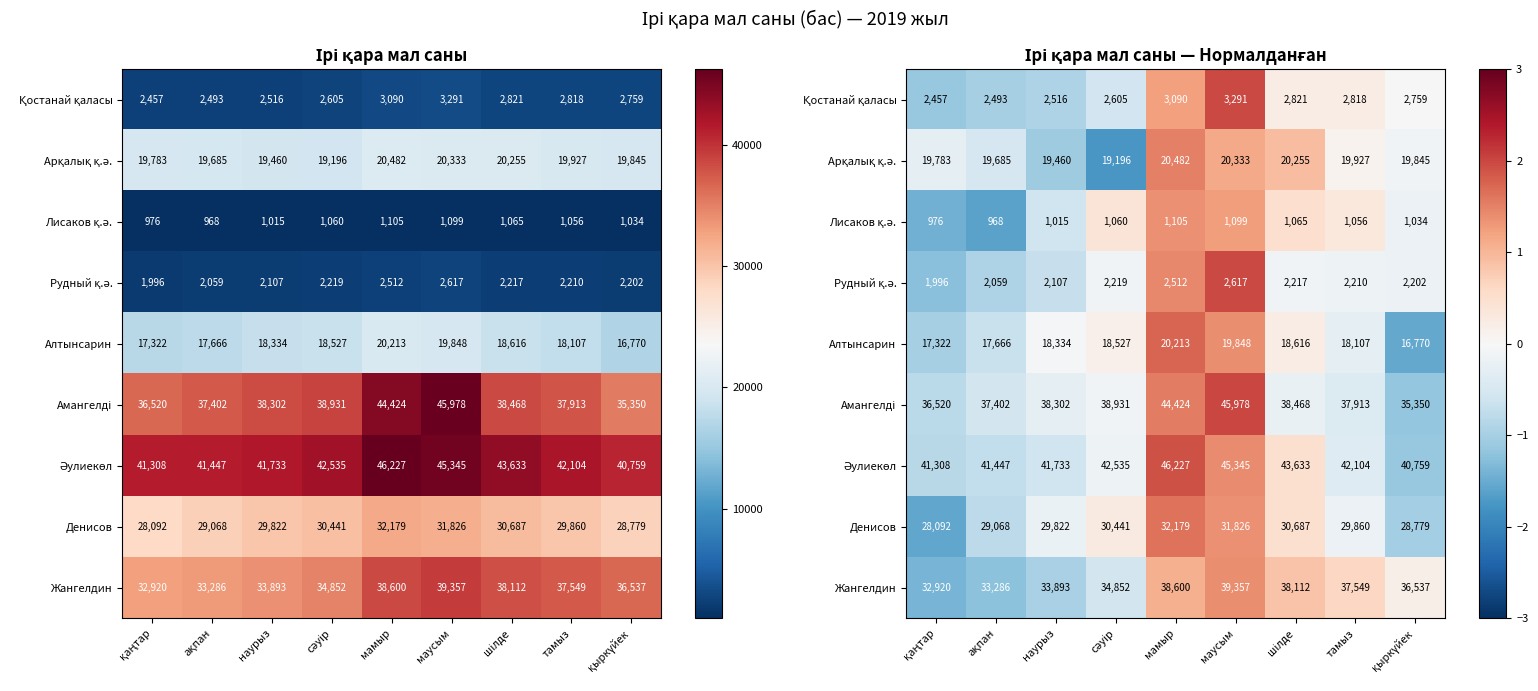

Where is Жангелдин nearest to the value 0?

қыркүйек